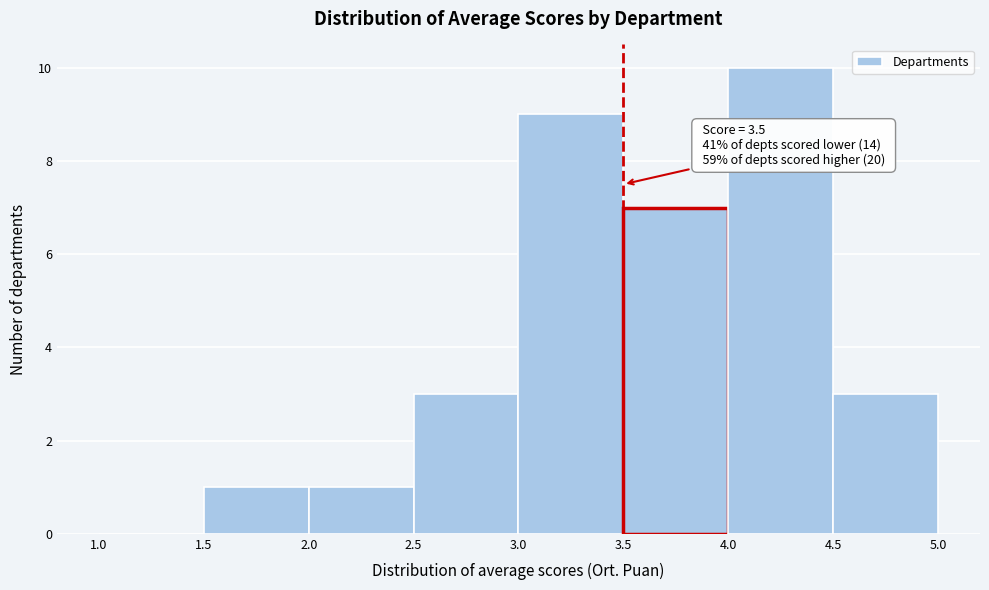

Which range on the x-axis has the tallest bar?

4.0 to 4.5